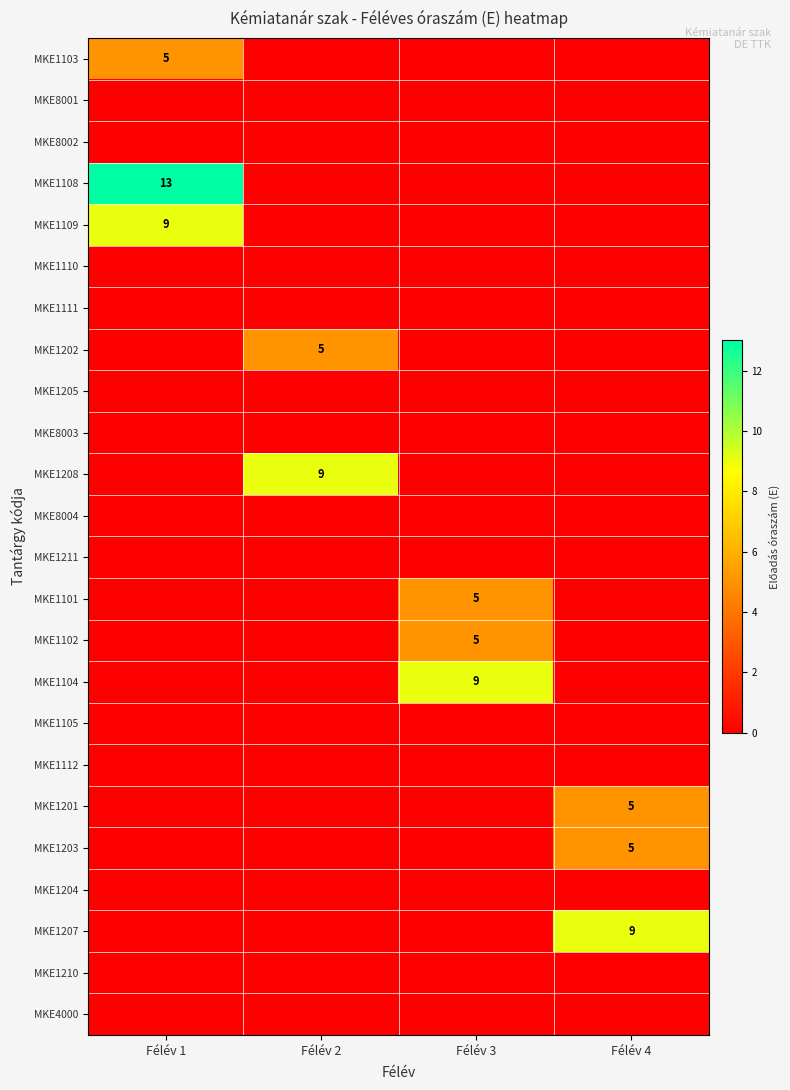

Is it true that MKE1207 equals 12 at Félév 4?

False